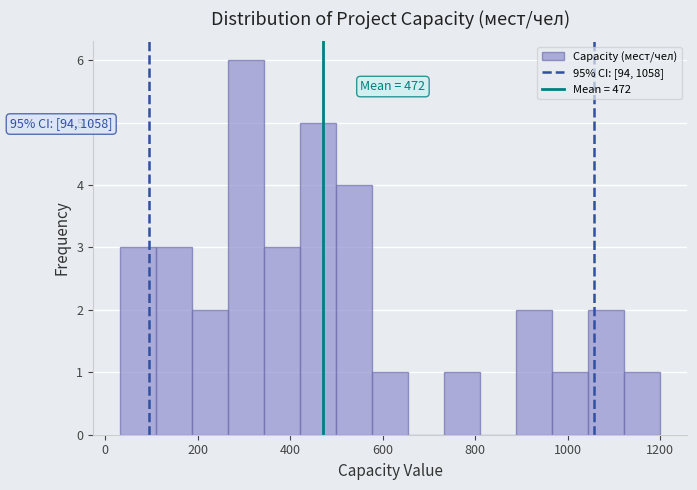

Read against the x-axis, roughly where is the centre of the tallest bar?

300